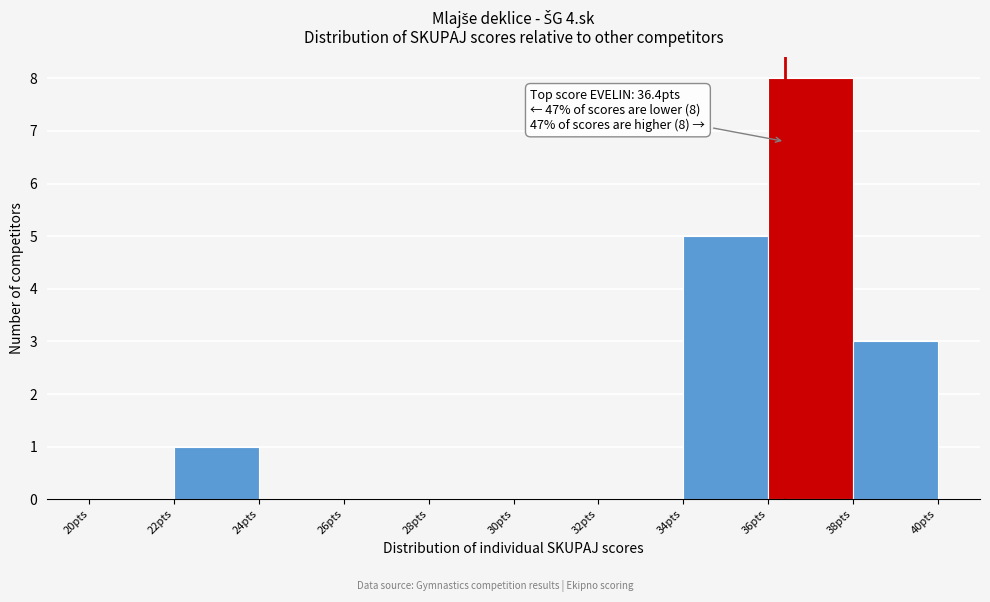

Over which range of the x-axis is the bar tallest?

36 to 38